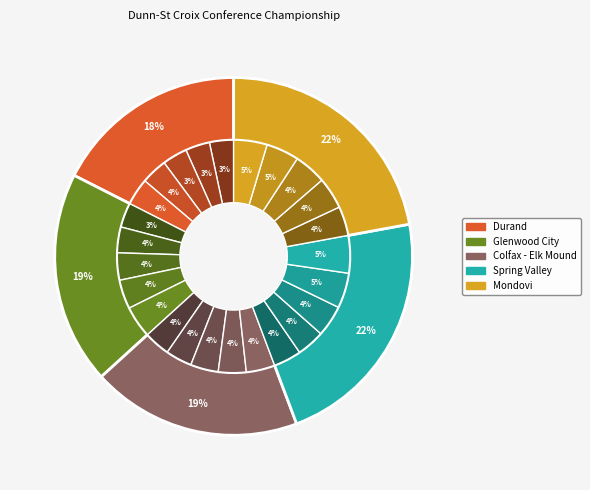

What is the largest slice in the pie chart?

Mondovi